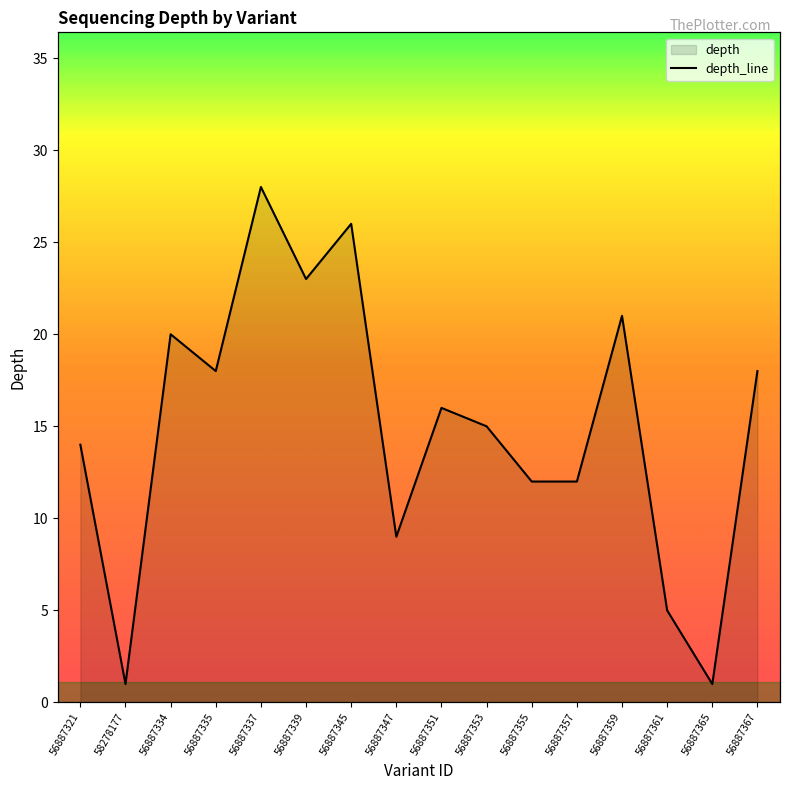

Which has a higher value, 56887355 or 56887345?

56887345